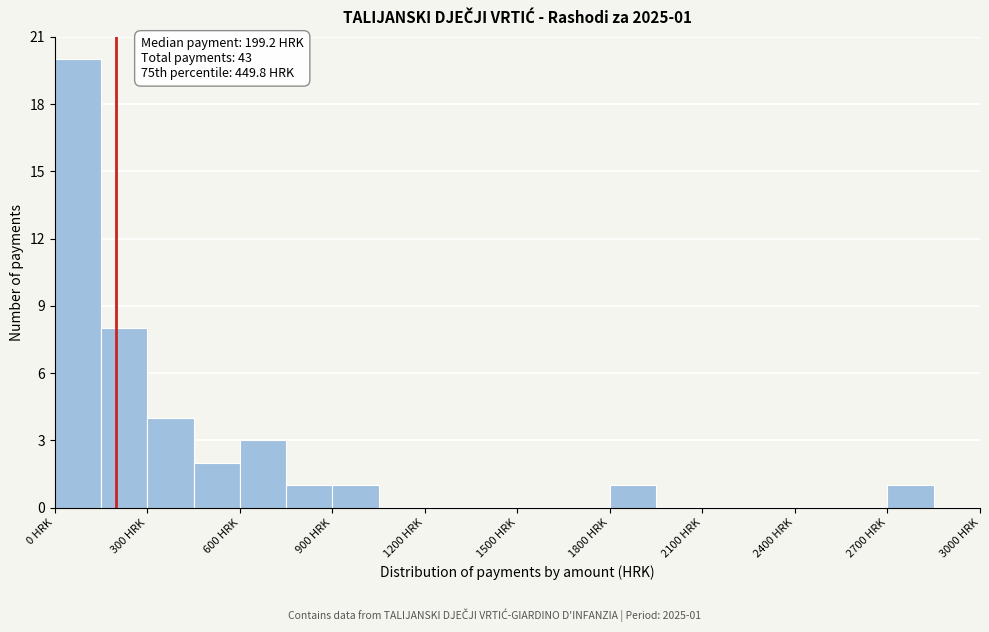

Around what value on the x-axis is the tallest bar? Give the approximate position of its centre, as read against the axis.

100